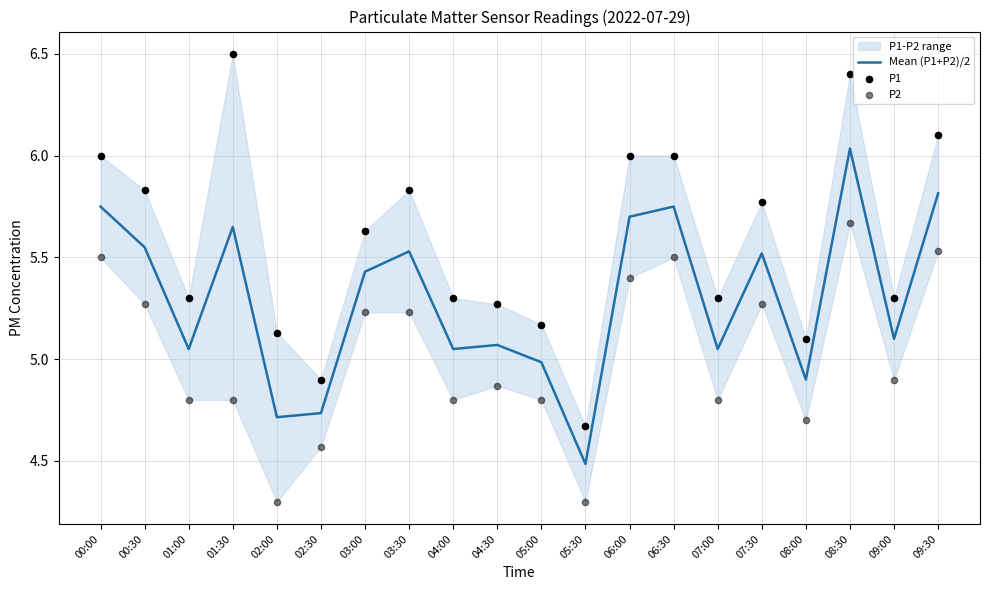

What is the total value across all series at 06:30?

17.2